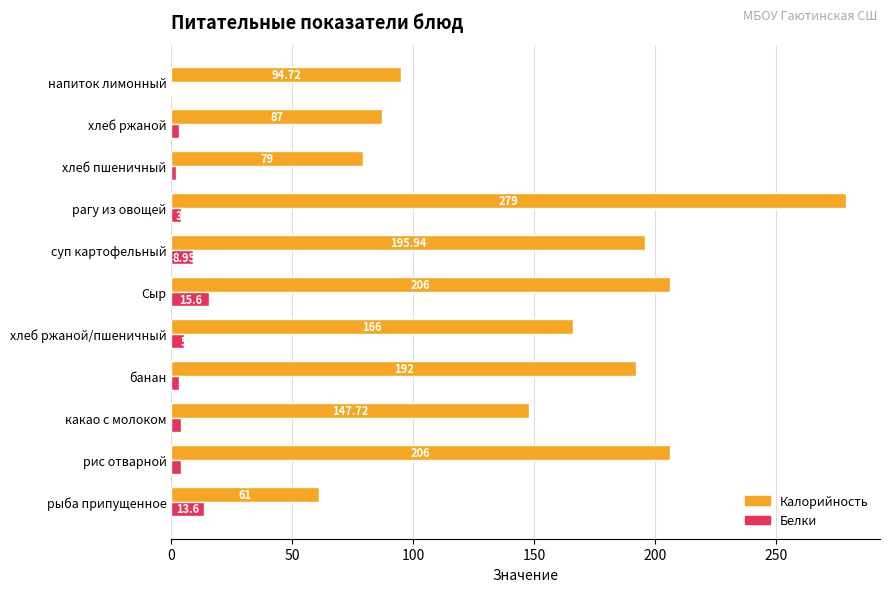

What is the maximum value for Белки?

15.6